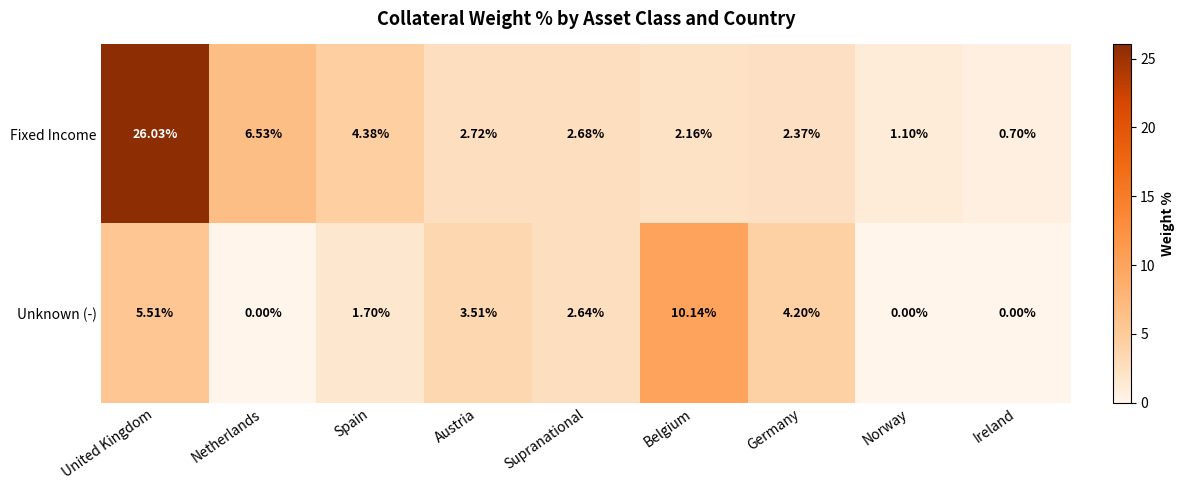

Which series has the largest range (max minus min)?

Fixed Income